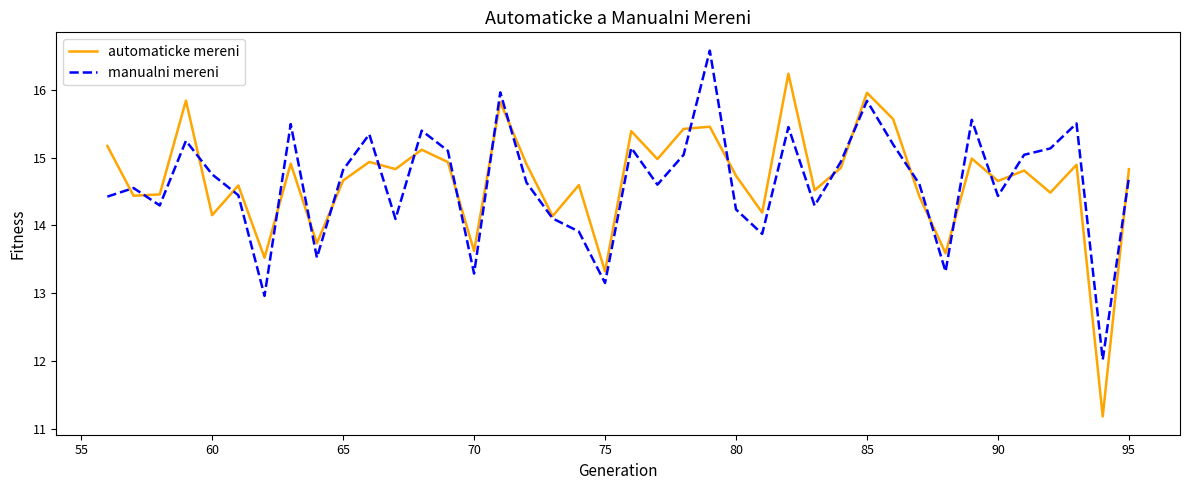

Which series has the largest range (max minus min)?

automaticke mereni